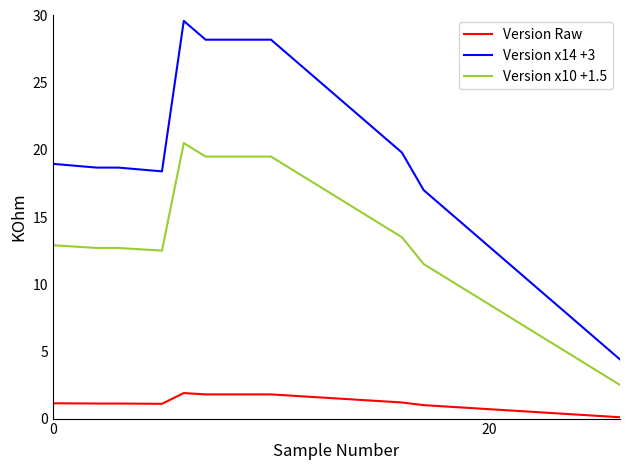

List the series in order of their peak value, highest first.

Version x14 +3, Version x10 +1.5, Version Raw